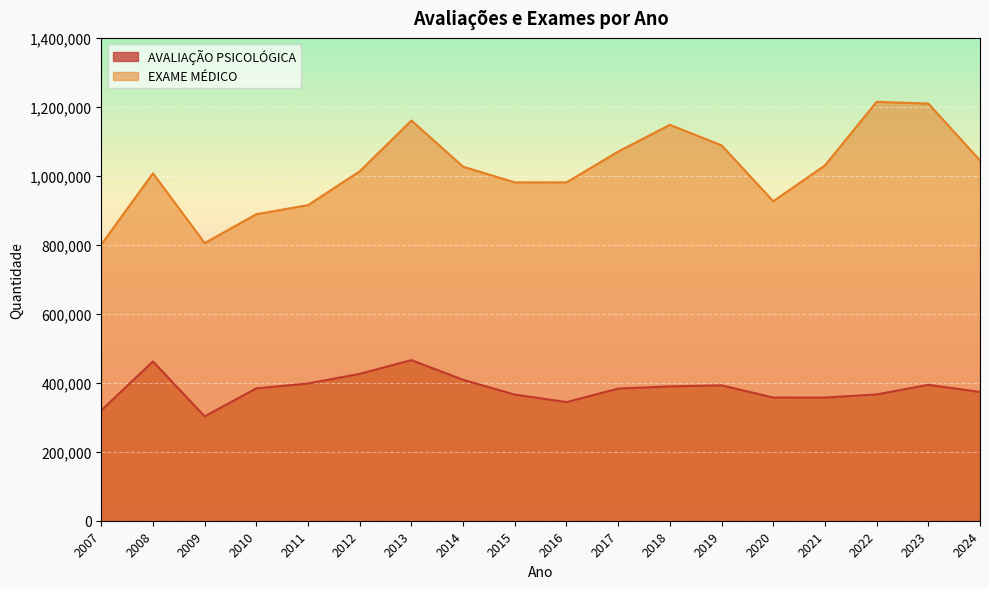

Reading left to right, what are all the values shown in this chart?

AVALIAÇÃO PSICOLÓGICA: 320087	461684	302733	383818	397914	425904	465777	408529	365747	343972	383105	389671	392530	357213	357077	366231	394143	373289
EXAME MÉDICO: 800805	1007421	805060	888764	915124	1013188	1160399	1026576	981036	981030	1070389	1147939	1088505	926285	1030223	1214613	1209594	1044747